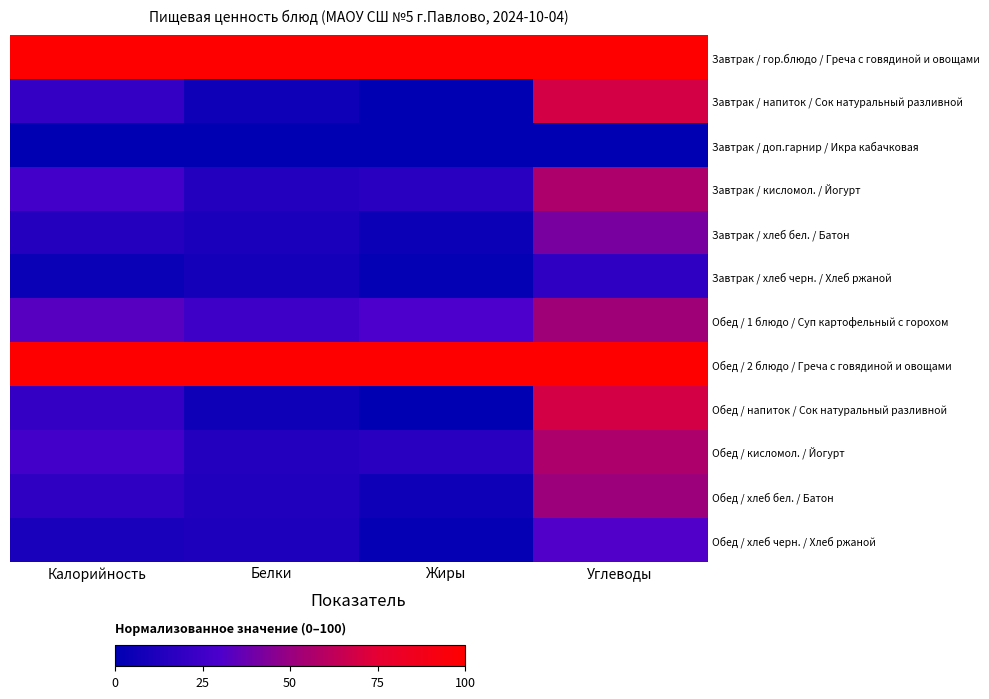

At which category does the chart reach its minimum across all series?

Жиры